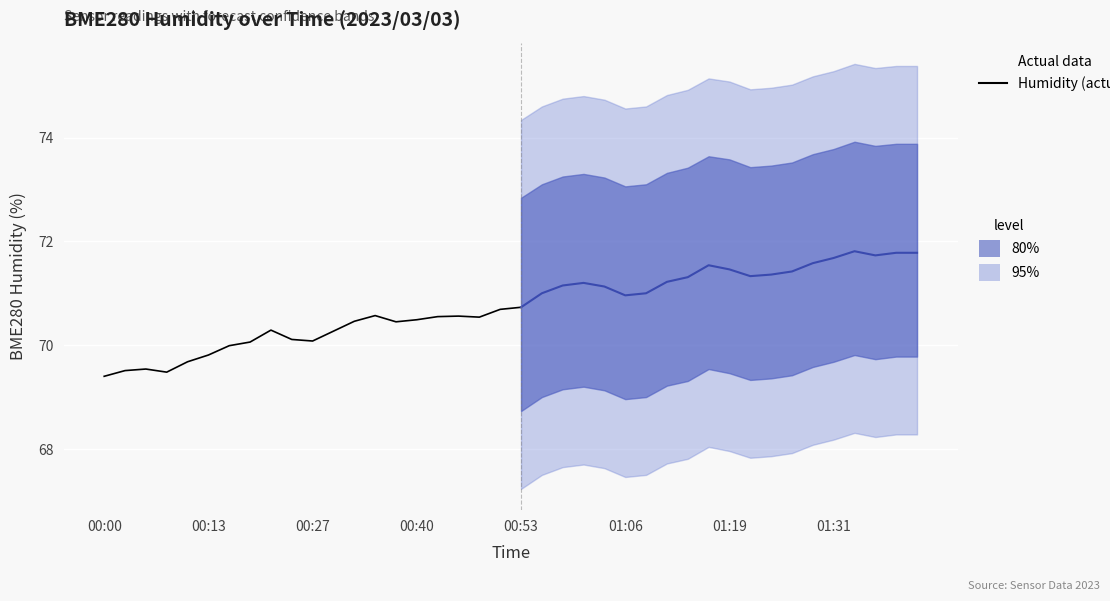

What is the sum of all BME280_humidity values?

2829.7